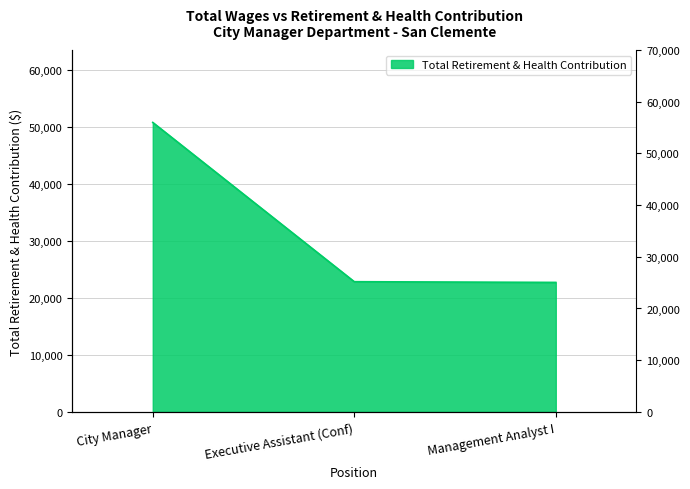

What is the minimum value shown in the chart?

22688